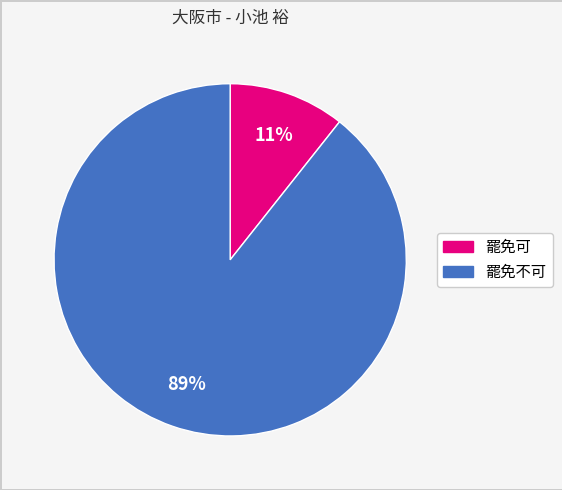

Is there a majority slice in this chart?

Yes